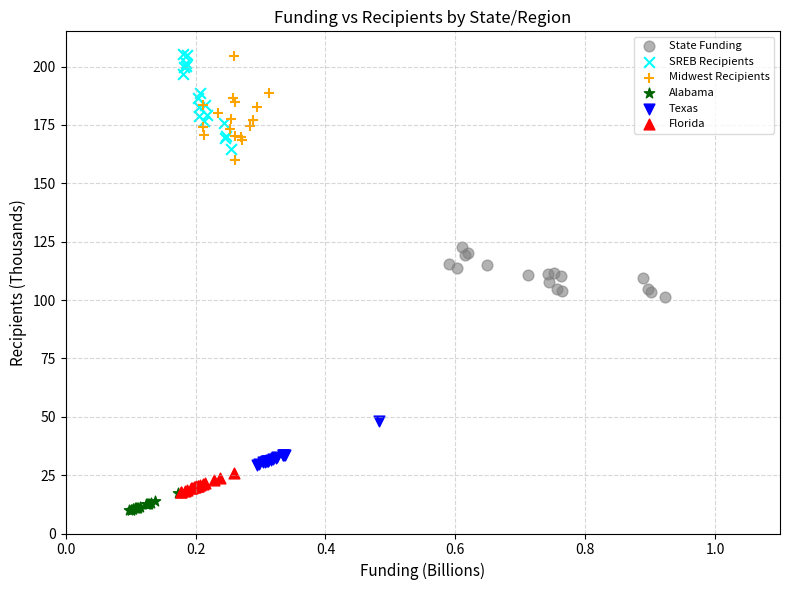

Which series has the widest spread of Y values?

Midwest Recipients